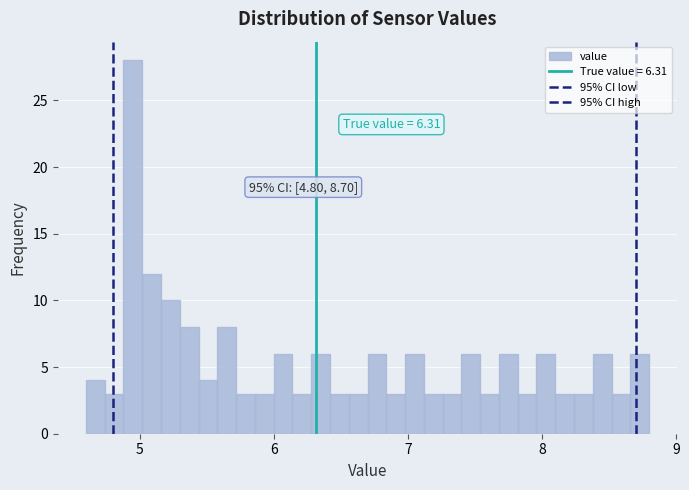

Read against the x-axis, roughly where is the centre of the tallest bar?

5.0